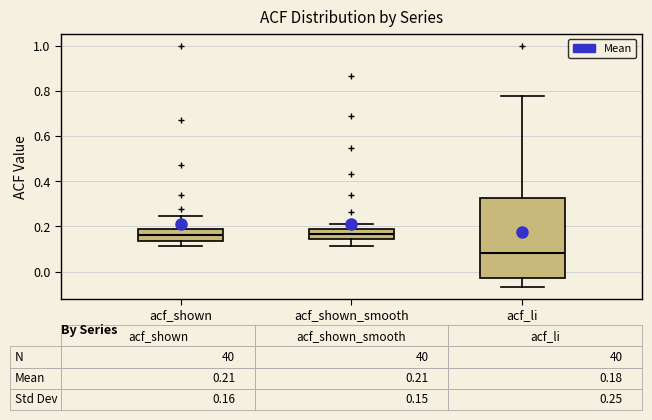

Comparing the boxes themselves (not the whiskers), which one is the tallest?

acf_li